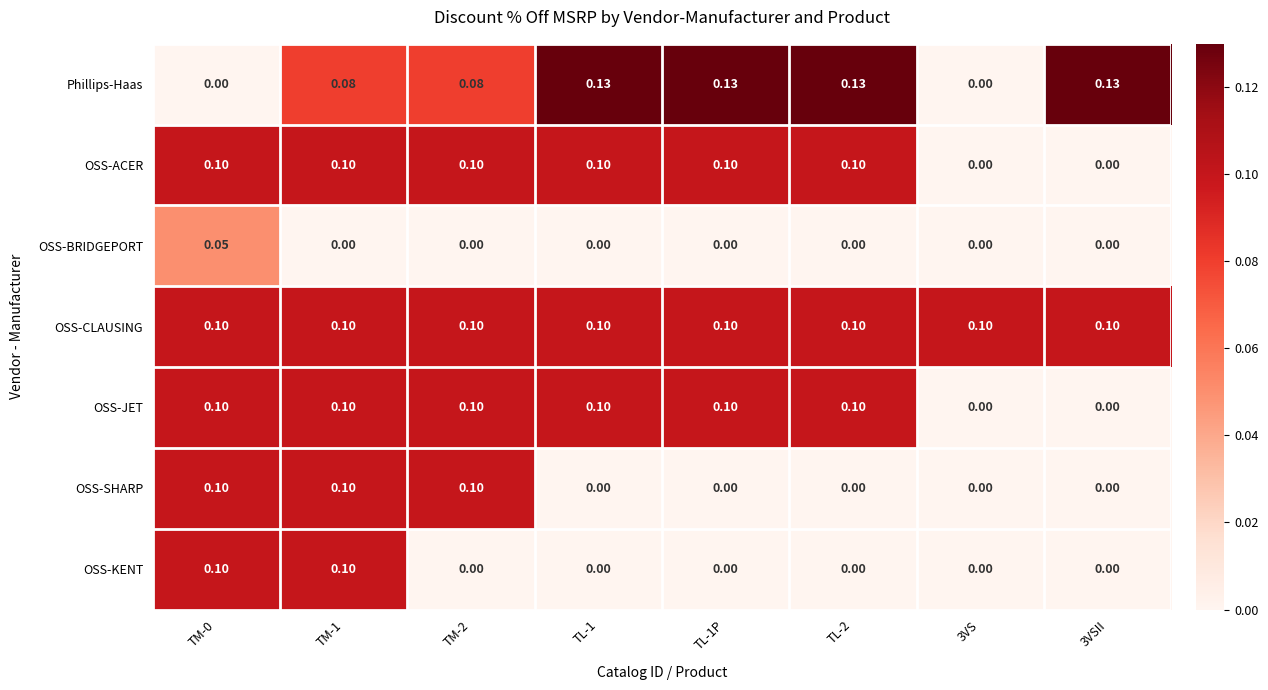

How many series are shown in this chart?

7